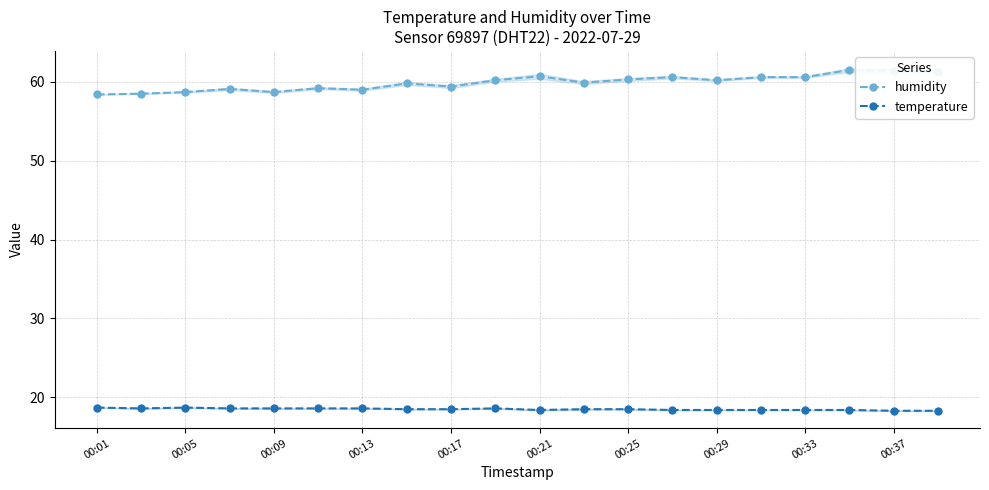

True or false: humidity and temperature intersect in this chart.

False